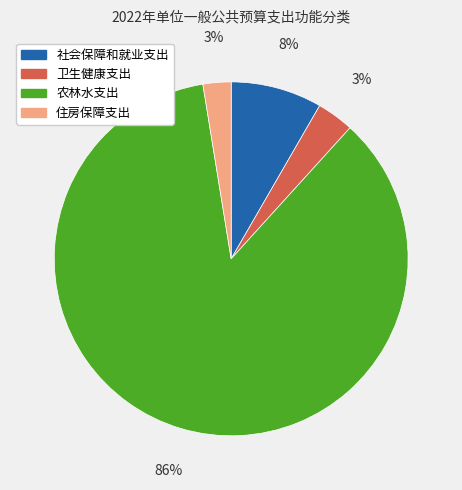

The 农林水支出 slice represents 92% of the pie. True or false?

False